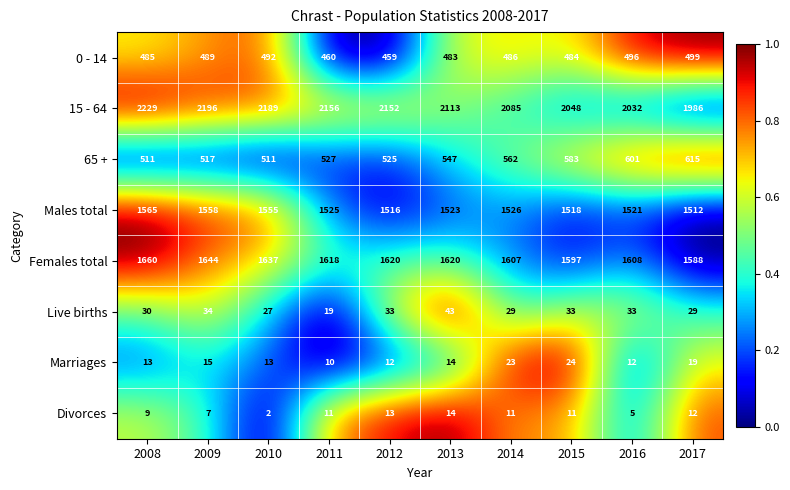

At 2009, list the series in order from largest to smallest.

15 - 64, Females total, Males total, 65 +, 0 - 14, Live births, Marriages, Divorces